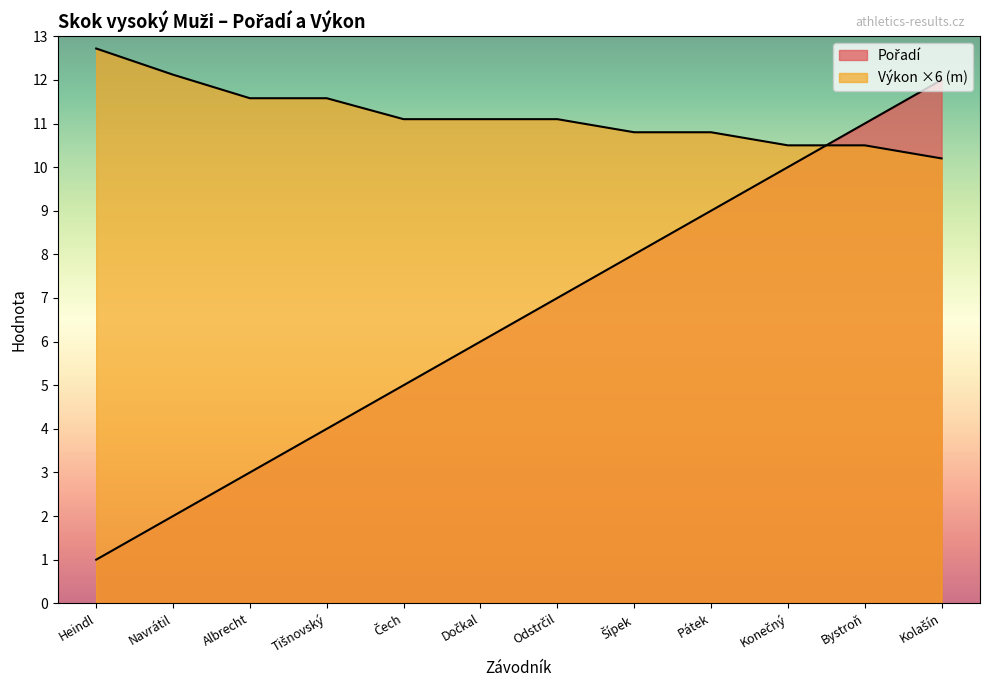

Does the chart display data point markers on the line(s)?

No